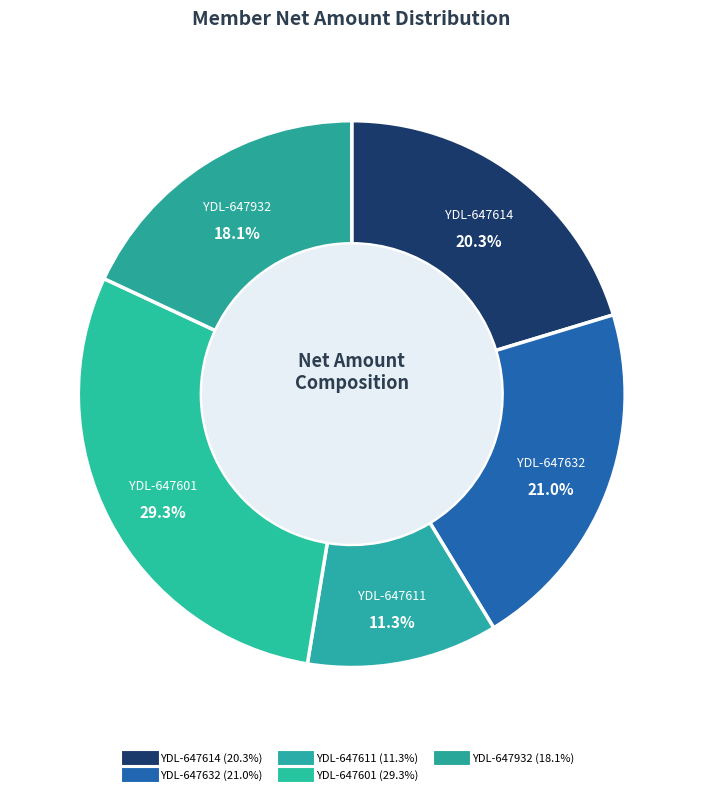

How many segments does this pie chart have?

5